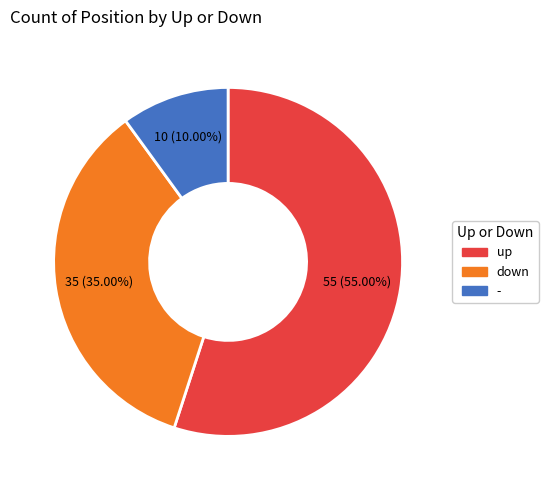

Count the number of slices in the pie.

3